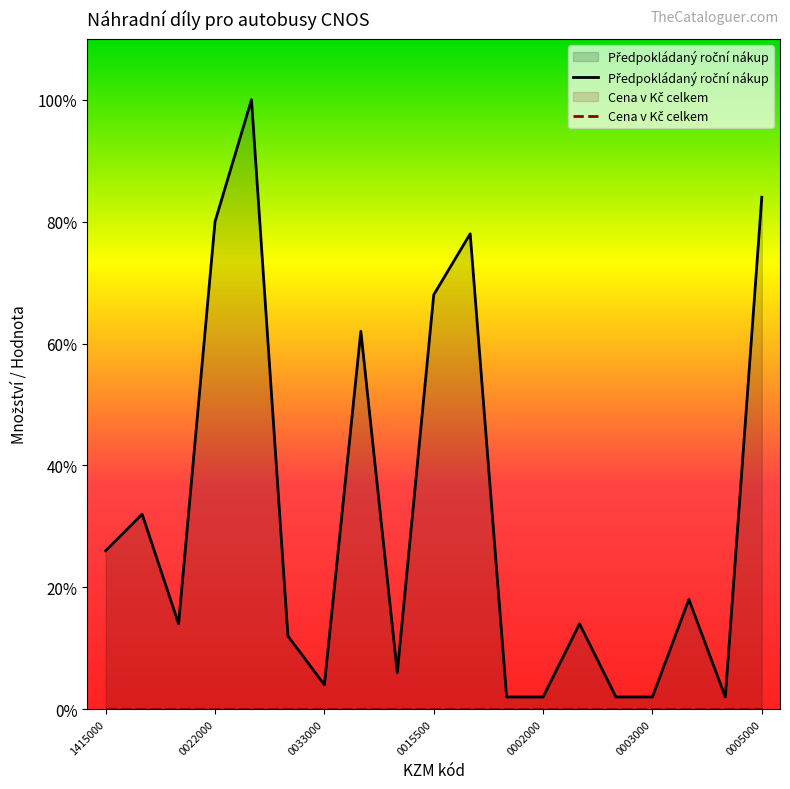

The value at 4334600015500 is 19.1. True or false?

False